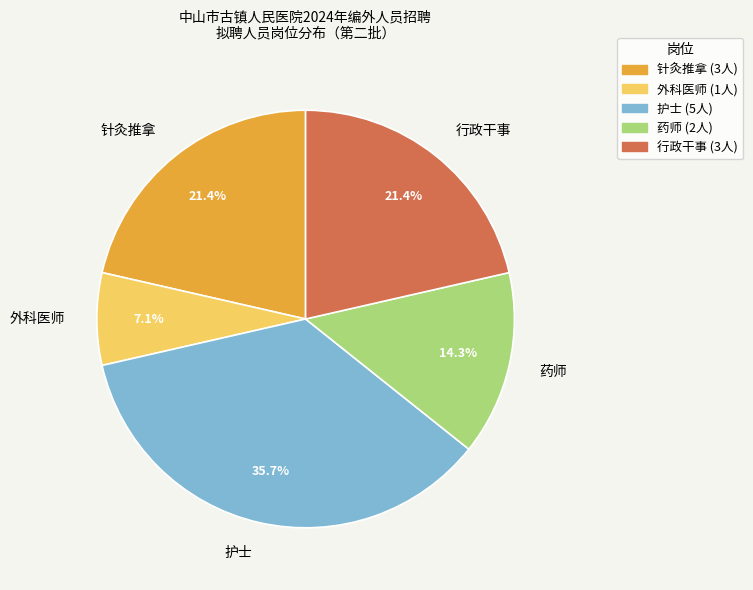

What portion of the pie excludes 药师?

85.7%